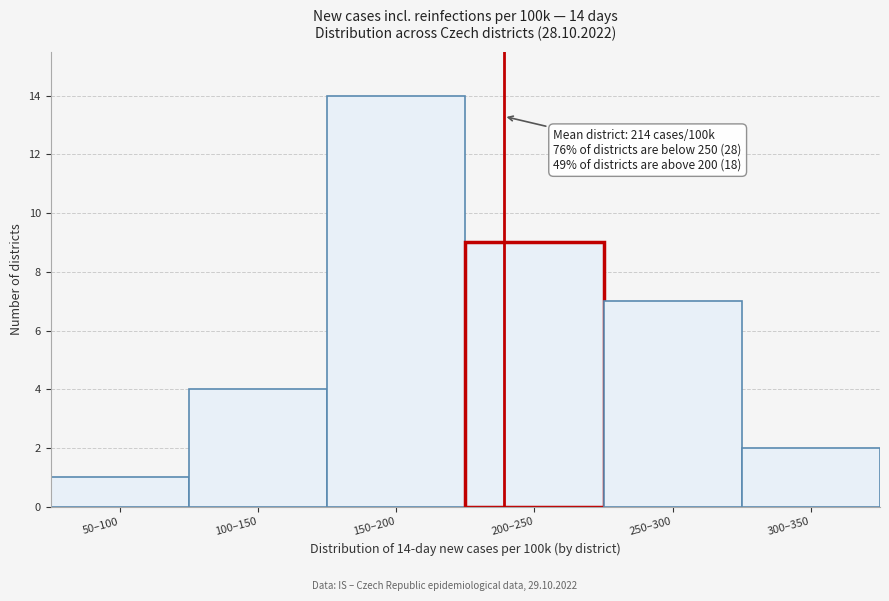

Reading right to left, what are all the values shown in this chart?

2	7	9	14	4	1